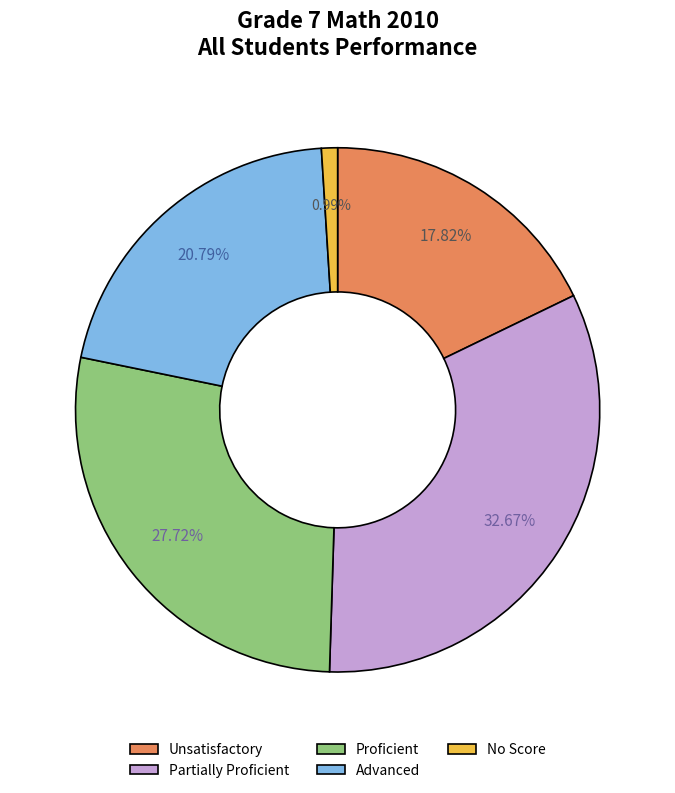

To the nearest percent, what is the difference between the Proficient and No Score slice percentages?

27%